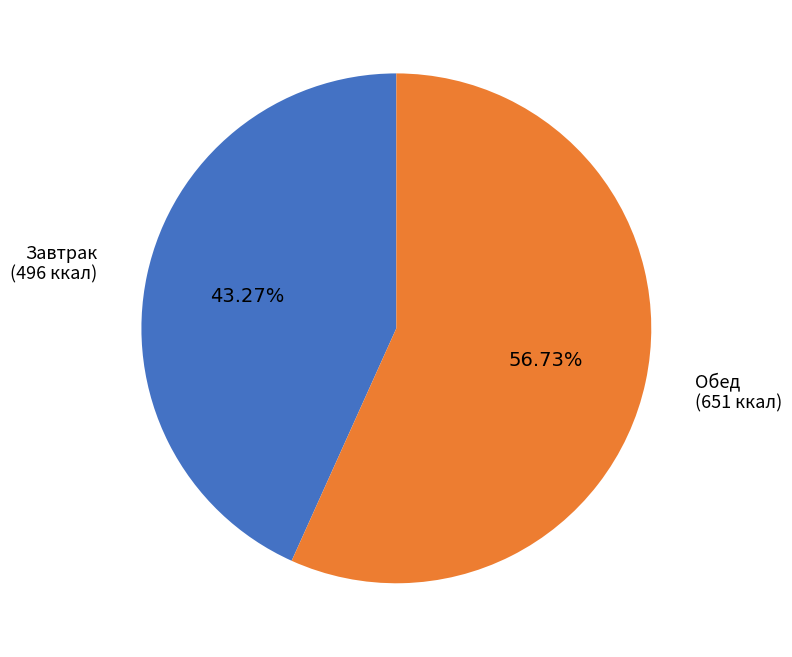

Rank the categories by value from lowest to highest.

Завтрак, Обед